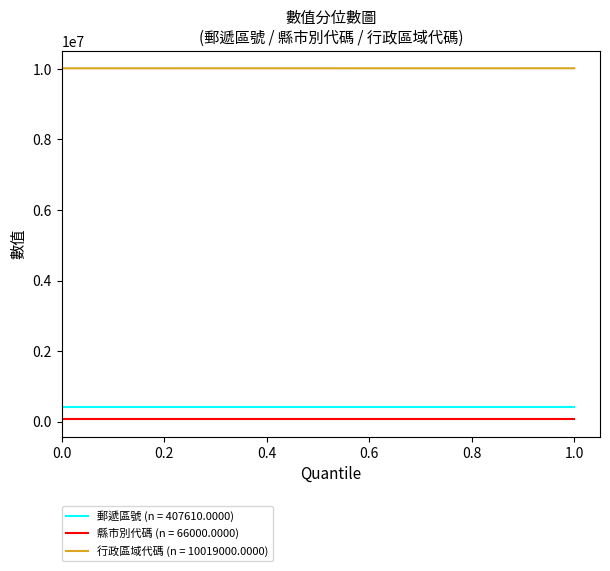

Which series has the largest total across all categories?

行政區域代碼 (n = 10019000.0000)